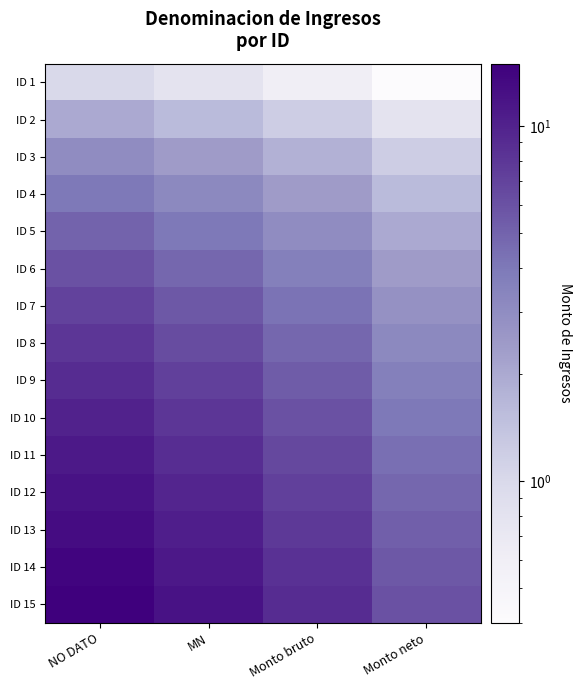

Reading left to right, list all the values displayed in this chart.

ID 1: NO DATO=1.0	MN=0.8	Monto bruto=0.6	Monto neto=0.4
ID 2: NO DATO=2.0	MN=1.6	Monto bruto=1.2	Monto neto=0.8
ID 3: NO DATO=3.0	MN=2.4	Monto bruto=1.8	Monto neto=1.2
ID 4: NO DATO=4.0	MN=3.2	Monto bruto=2.4	Monto neto=1.6
ID 5: NO DATO=5.0	MN=4.0	Monto bruto=3.0	Monto neto=2.0
ID 6: NO DATO=6.0	MN=4.8	Monto bruto=3.6	Monto neto=2.4
ID 7: NO DATO=7.0	MN=5.6	Monto bruto=4.2	Monto neto=2.8
ID 8: NO DATO=8.0	MN=6.4	Monto bruto=4.8	Monto neto=3.2
ID 9: NO DATO=9.0	MN=7.2	Monto bruto=5.4	Monto neto=3.6
ID 10: NO DATO=10.0	MN=8.0	Monto bruto=6.0	Monto neto=4.0
ID 11: NO DATO=11.0	MN=8.8	Monto bruto=6.6	Monto neto=4.4
ID 12: NO DATO=12.0	MN=9.6	Monto bruto=7.2	Monto neto=4.8
ID 13: NO DATO=13.0	MN=10.4	Monto bruto=7.8	Monto neto=5.2
ID 14: NO DATO=14.0	MN=11.2	Monto bruto=8.4	Monto neto=5.6
ID 15: NO DATO=15.0	MN=12.0	Monto bruto=9.0	Monto neto=6.0